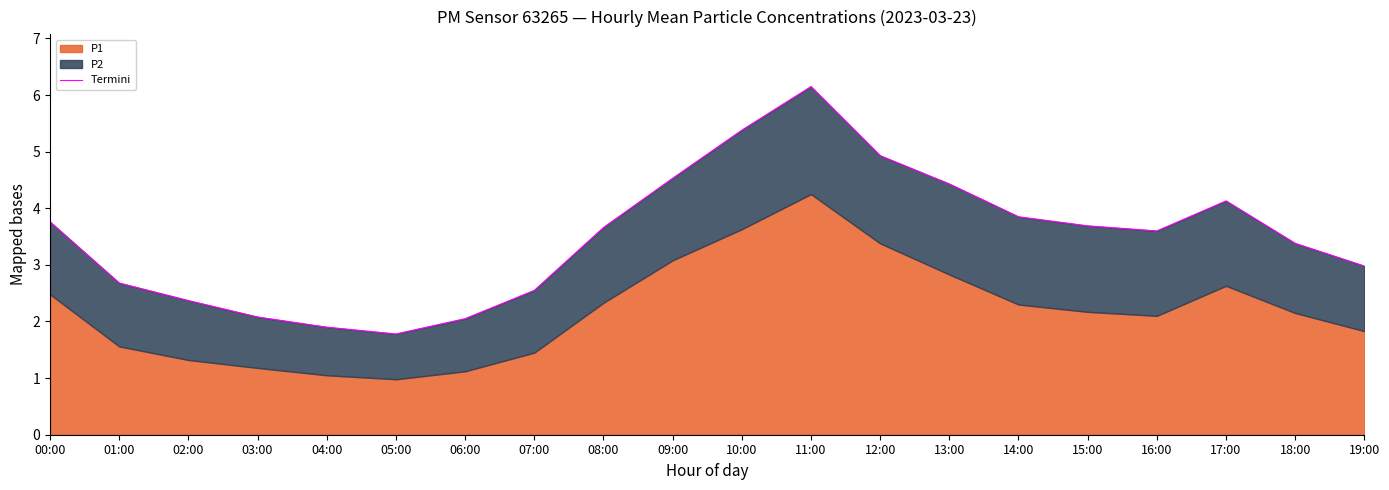

Rank the categories by value from highest to lowest.

11:00, 10:00, 12:00, 09:00, 13:00, 17:00, 14:00, 00:00, 15:00, 08:00, 16:00, 18:00, 19:00, 01:00, 07:00, 02:00, 03:00, 06:00, 04:00, 05:00